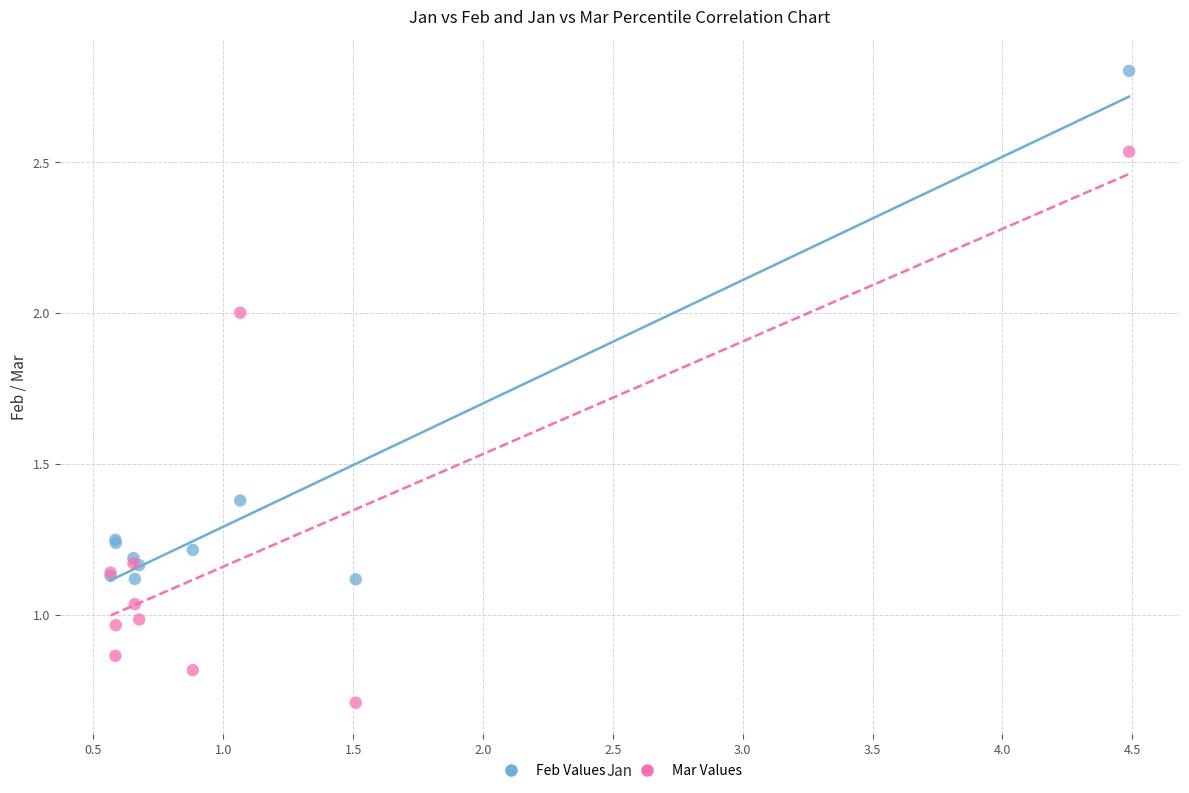

Which series has the widest spread of Y values?

Mar Values